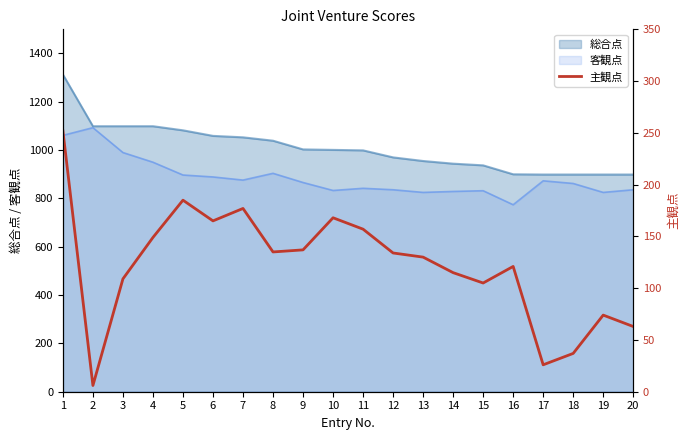

What is the value of the 9th point from the left?

137